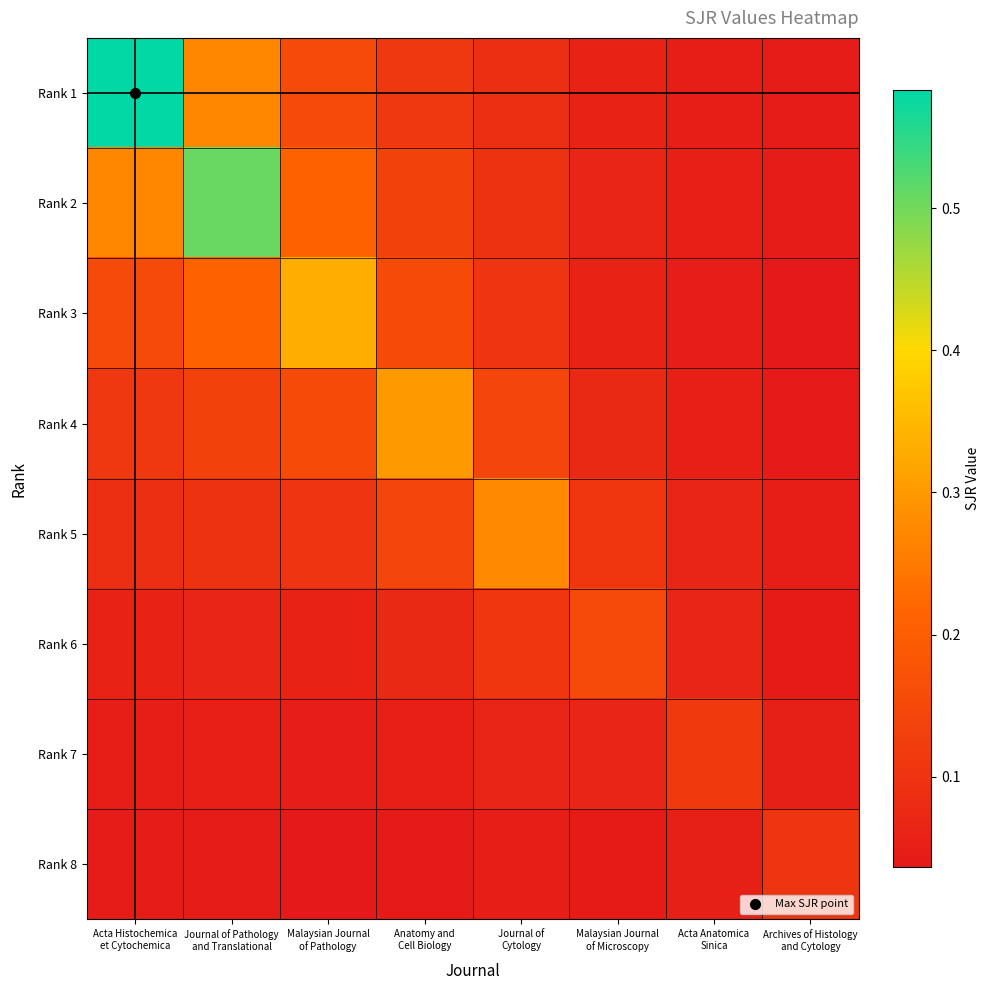

Reading right to left, extract all data points from this chart.

Rank 1: Archives of Histology
and Cytology=0.0	Acta Anatomica
Sinica=0.0	Malaysian Journal
of Microscopy=0.1	Journal of
Cytology=0.1	Anatomy and
Cell Biology=0.1	Malaysian Journal
of Pathology=0.2	Journal of Pathology
and Translational=0.3	Acta Histochemica
et Cytochemica=0.6
Rank 2: Archives of Histology
and Cytology=0.0	Acta Anatomica
Sinica=0.1	Malaysian Journal
of Microscopy=0.1	Journal of
Cytology=0.1	Anatomy and
Cell Biology=0.1	Malaysian Journal
of Pathology=0.2	Journal of Pathology
and Translational=0.5	Acta Histochemica
et Cytochemica=0.3
Rank 3: Archives of Histology
and Cytology=0.0	Acta Anatomica
Sinica=0.0	Malaysian Journal
of Microscopy=0.1	Journal of
Cytology=0.1	Anatomy and
Cell Biology=0.2	Malaysian Journal
of Pathology=0.3	Journal of Pathology
and Translational=0.2	Acta Histochemica
et Cytochemica=0.2
Rank 4: Archives of Histology
and Cytology=0.0	Acta Anatomica
Sinica=0.1	Malaysian Journal
of Microscopy=0.1	Journal of
Cytology=0.1	Anatomy and
Cell Biology=0.3	Malaysian Journal
of Pathology=0.2	Journal of Pathology
and Translational=0.1	Acta Histochemica
et Cytochemica=0.1
Rank 5: Archives of Histology
and Cytology=0.0	Acta Anatomica
Sinica=0.1	Malaysian Journal
of Microscopy=0.1	Journal of
Cytology=0.3	Anatomy and
Cell Biology=0.1	Malaysian Journal
of Pathology=0.1	Journal of Pathology
and Translational=0.1	Acta Histochemica
et Cytochemica=0.1
Rank 6: Archives of Histology
and Cytology=0.0	Acta Anatomica
Sinica=0.1	Malaysian Journal
of Microscopy=0.2	Journal of
Cytology=0.1	Anatomy and
Cell Biology=0.1	Malaysian Journal
of Pathology=0.1	Journal of Pathology
and Translational=0.1	Acta Histochemica
et Cytochemica=0.1
Rank 7: Archives of Histology
and Cytology=0.1	Acta Anatomica
Sinica=0.1	Malaysian Journal
of Microscopy=0.1	Journal of
Cytology=0.1	Anatomy and
Cell Biology=0.1	Malaysian Journal
of Pathology=0.0	Journal of Pathology
and Translational=0.1	Acta Histochemica
et Cytochemica=0.0
Rank 8: Archives of Histology
and Cytology=0.1	Acta Anatomica
Sinica=0.1	Malaysian Journal
of Microscopy=0.0	Journal of
Cytology=0.0	Anatomy and
Cell Biology=0.0	Malaysian Journal
of Pathology=0.0	Journal of Pathology
and Translational=0.0	Acta Histochemica
et Cytochemica=0.0